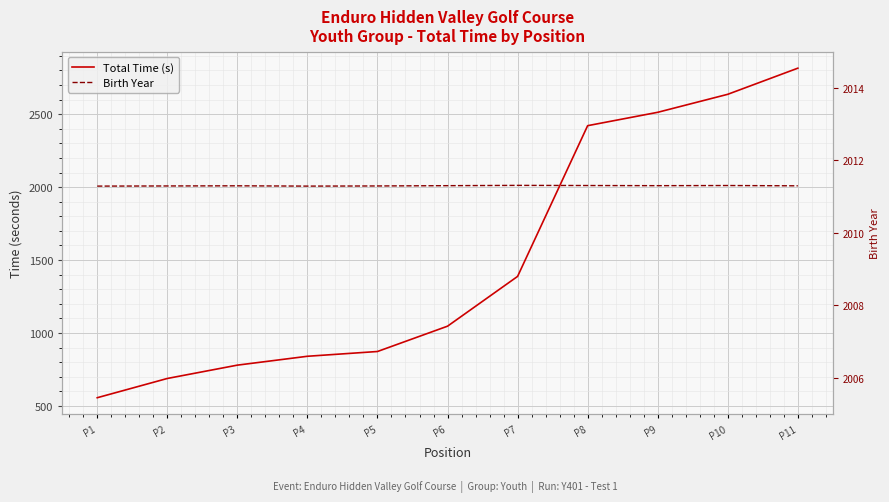

In Birth Year, how many points are lower than both neighbors (excluding endpoints)?

2